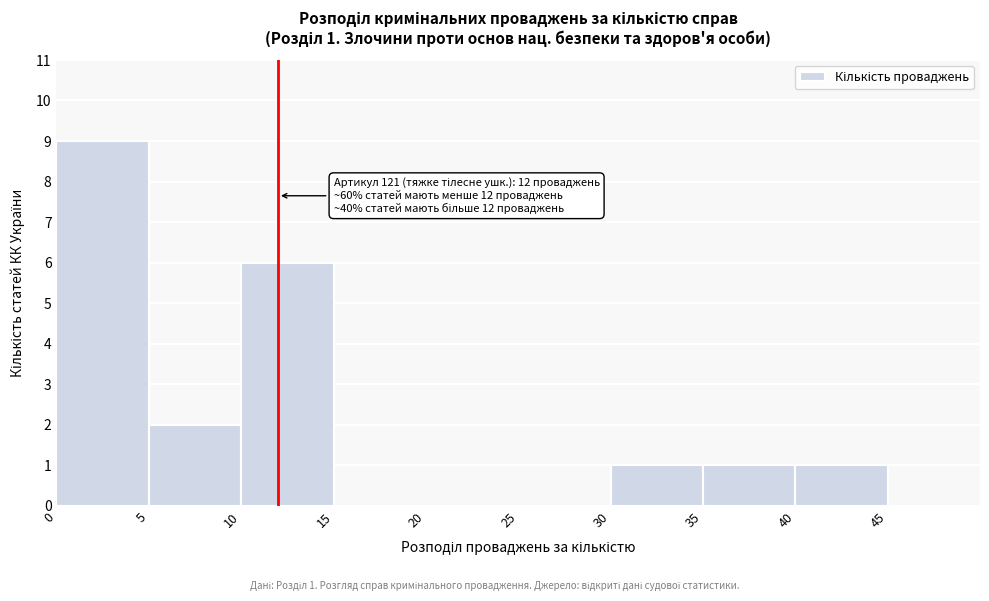

Over which range of the x-axis is the bar tallest?

0 to 5